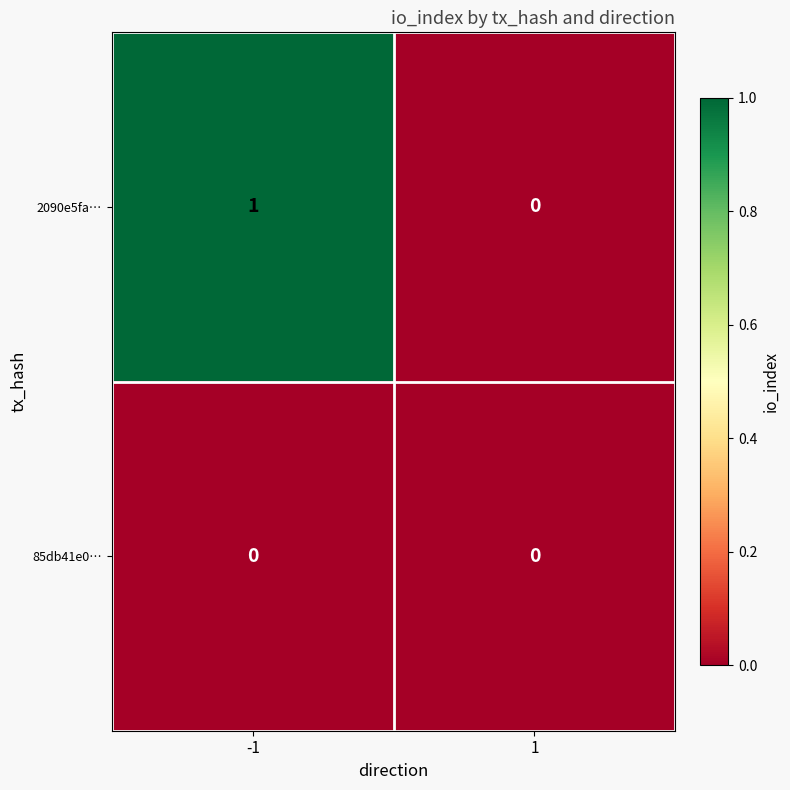

The value of 2090e5fa… at -1 is 2. True or false?

False